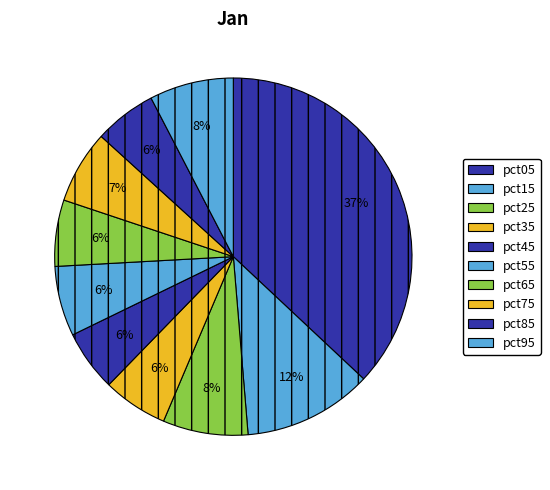

How many segments does this pie chart have?

10